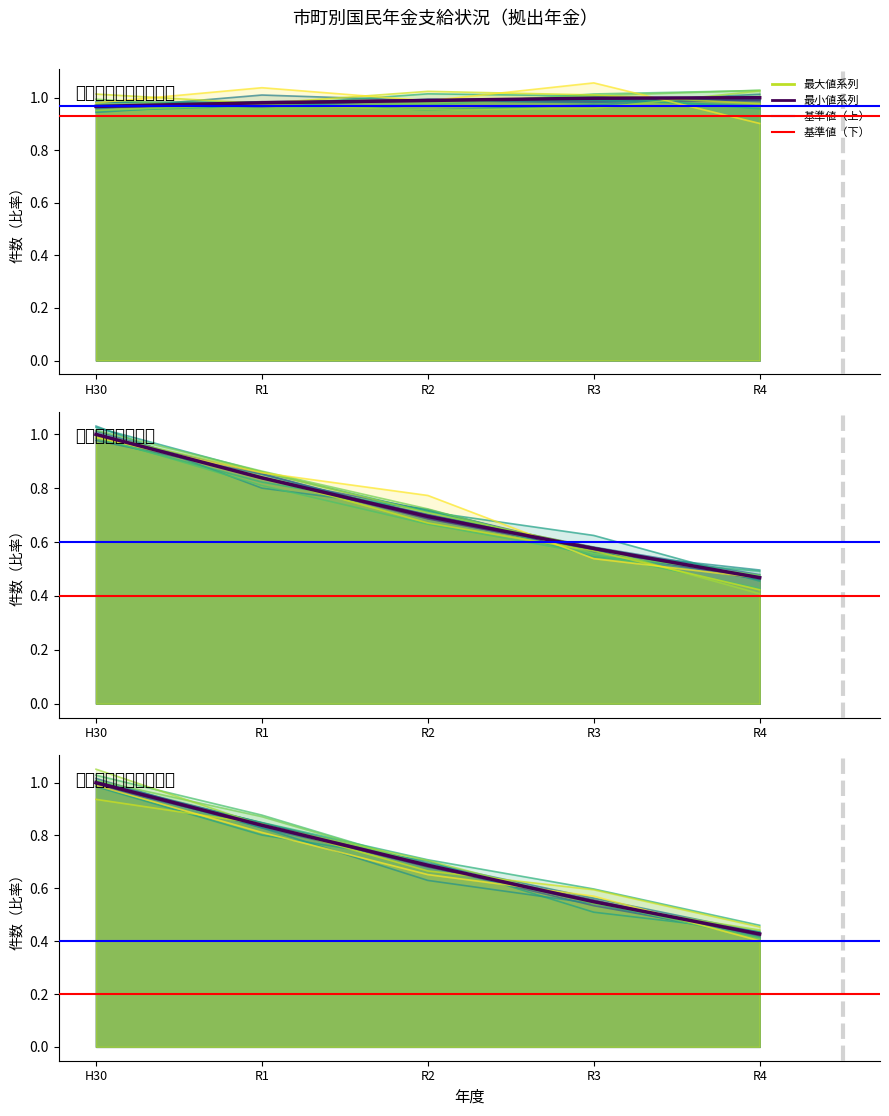

The value of 通算老齢年金（件数） at R3 is 0.4. True or false?

False